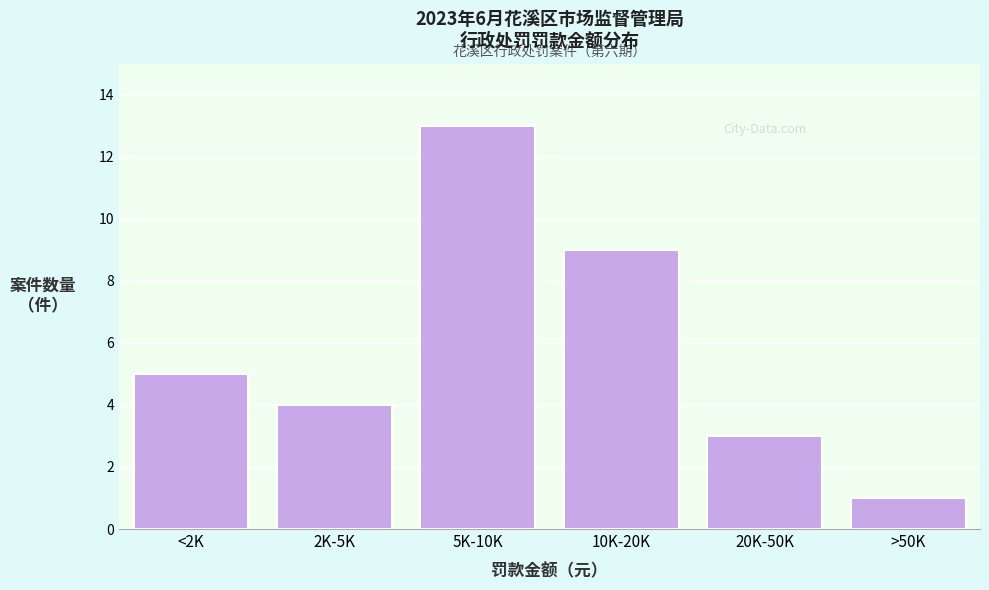

Reading left to right, list all the values displayed in this chart.

<2K=5	2K-5K=4	5K-10K=13	10K-20K=9	20K-50K=3	>50K=1